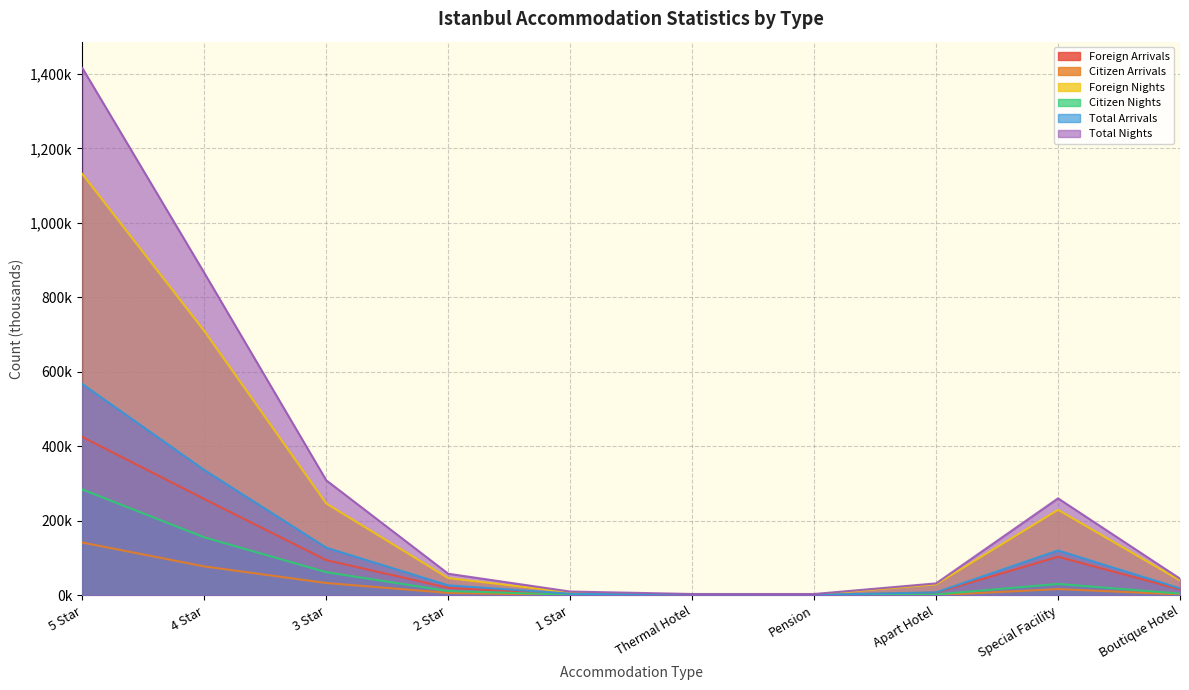

At which label does Citizen Arrivals reach its peak?

5 Star